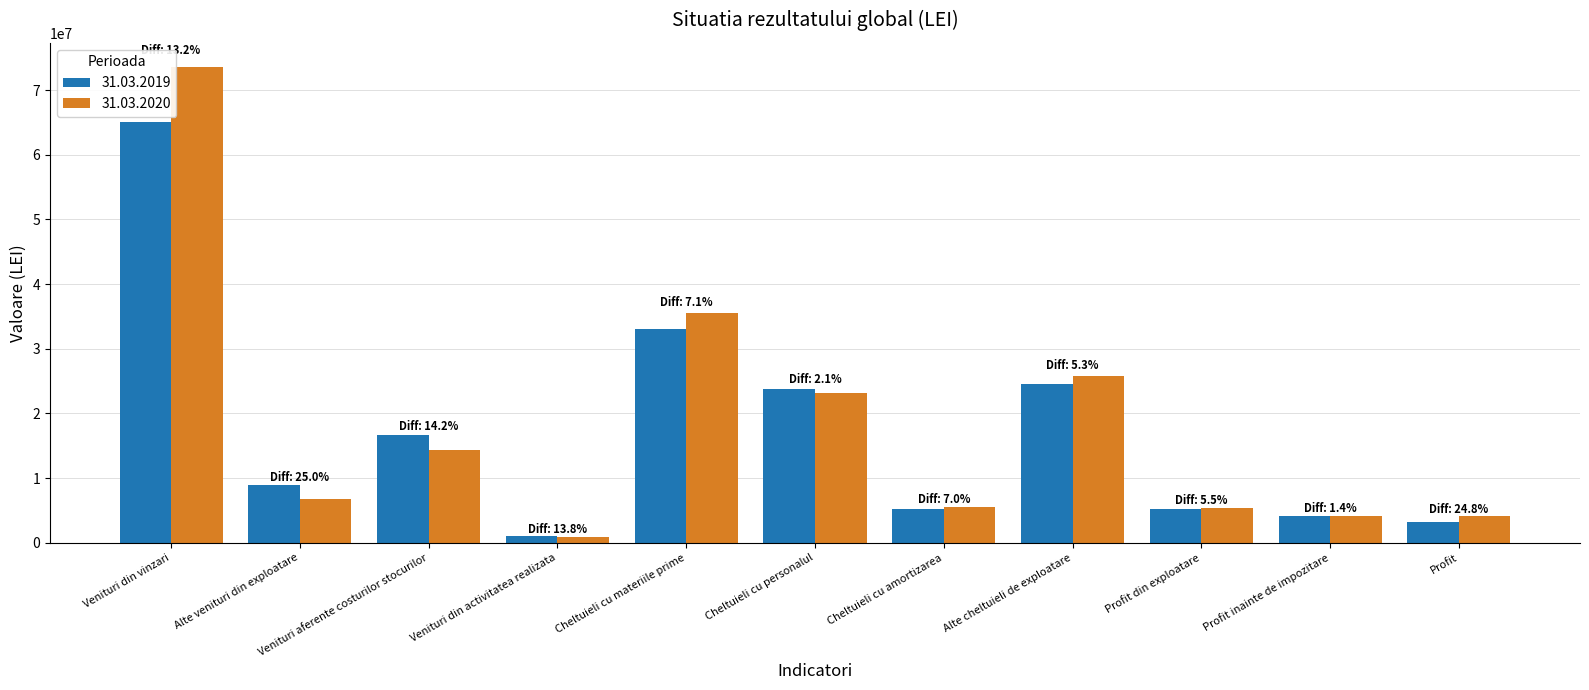

Does the chart contain stacked bars?

No